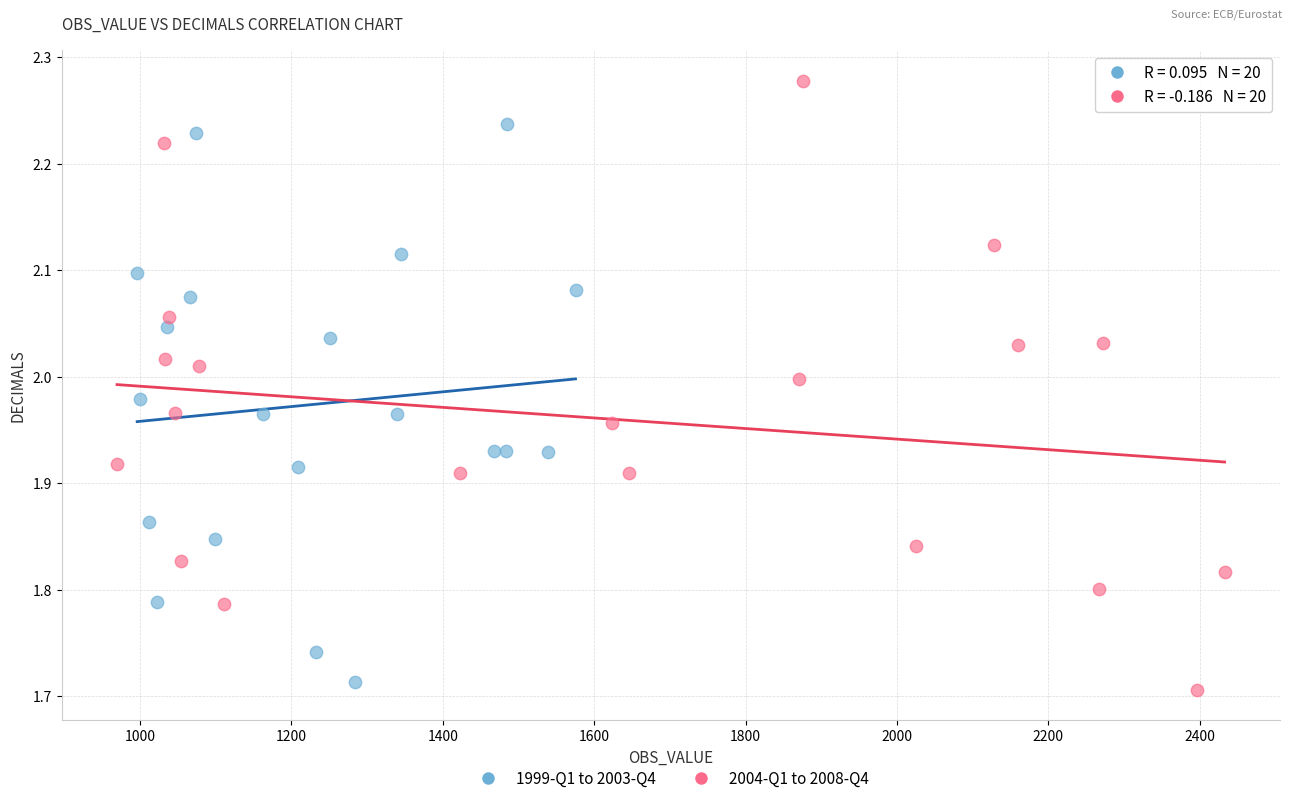

Which series has the largest Y range (max minus min)?

2004-Q1 to 2008-Q4